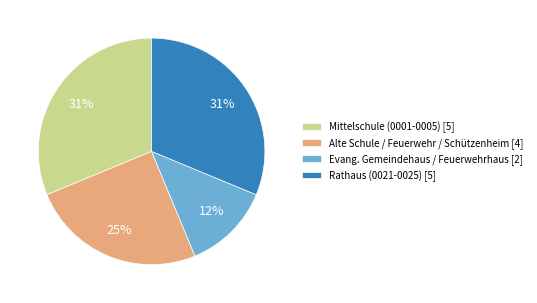

How many segments does this pie chart have?

4